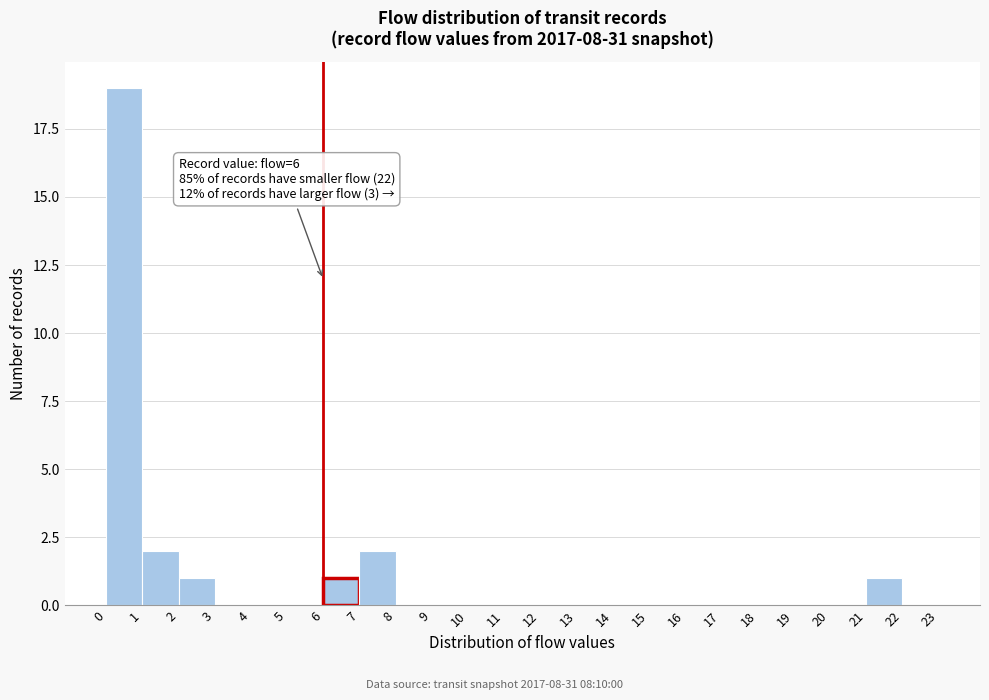

Over which range of the x-axis is the bar tallest?

0 to 1